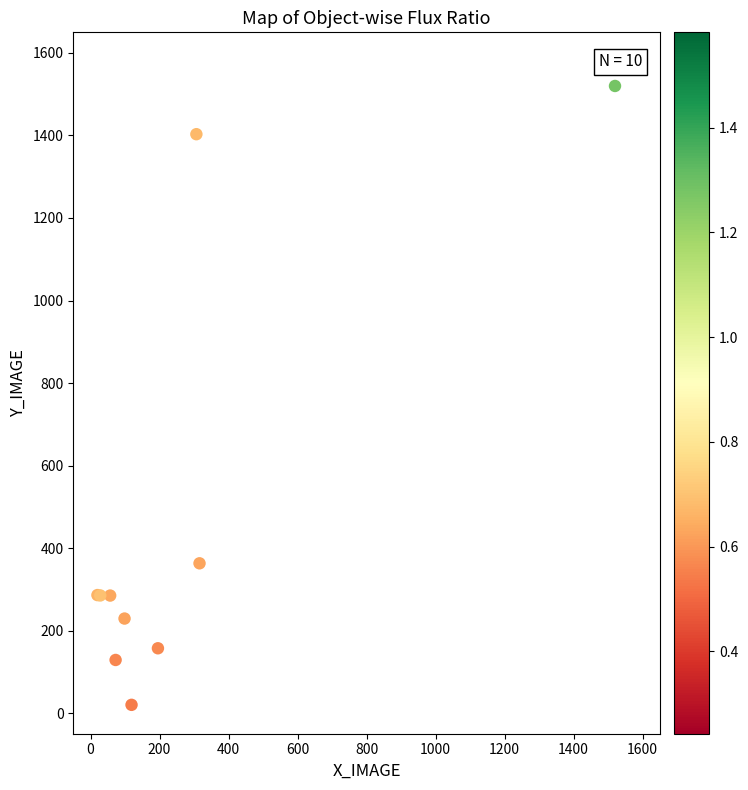

What Y value in the scatter plot is closest to 770?

363.0